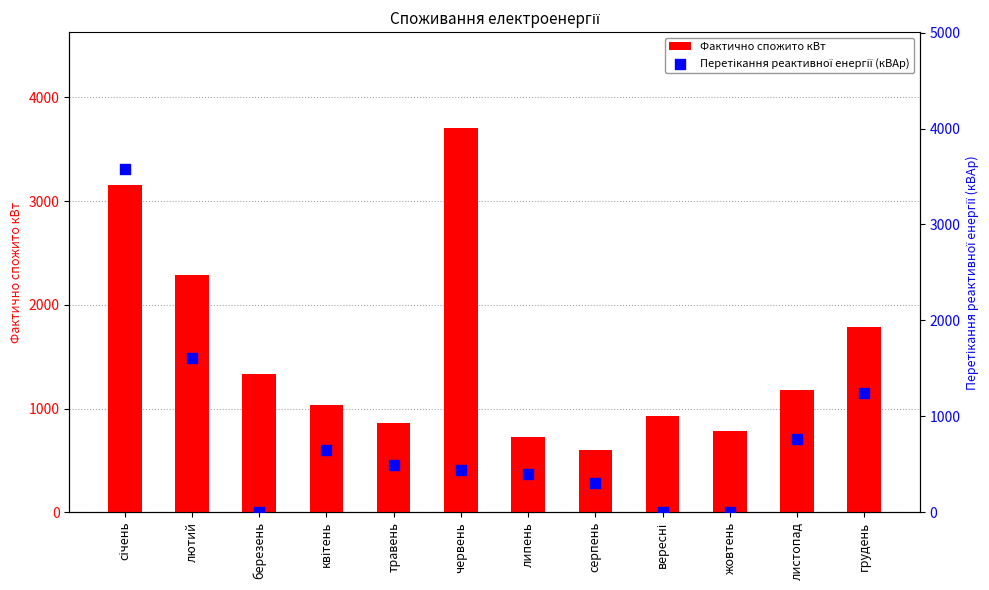

Which series has the widest spread of Y values?

Перетікання реактивної енергії (кВАр)